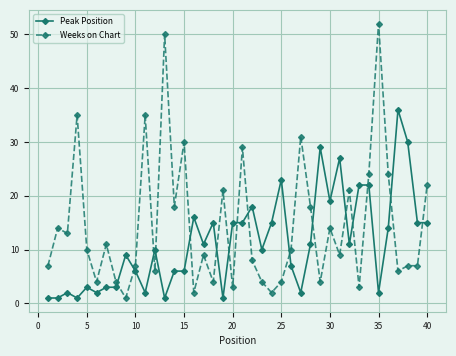

How many intersections are there between Weeks on Chart and Peak Position?

16